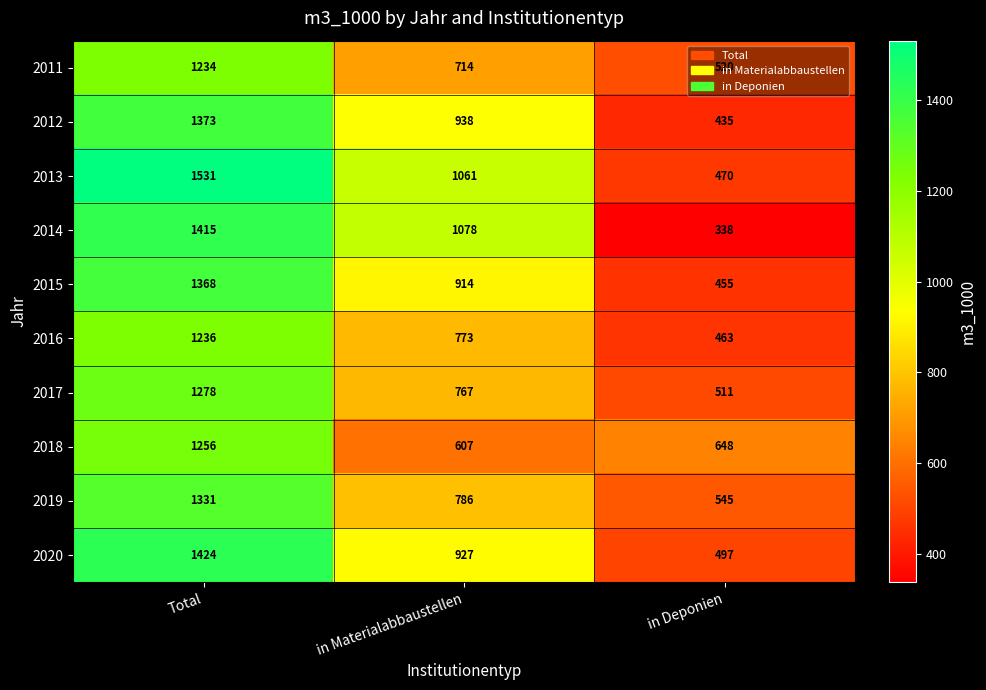

At which category is the sum across all series the highest?

Total